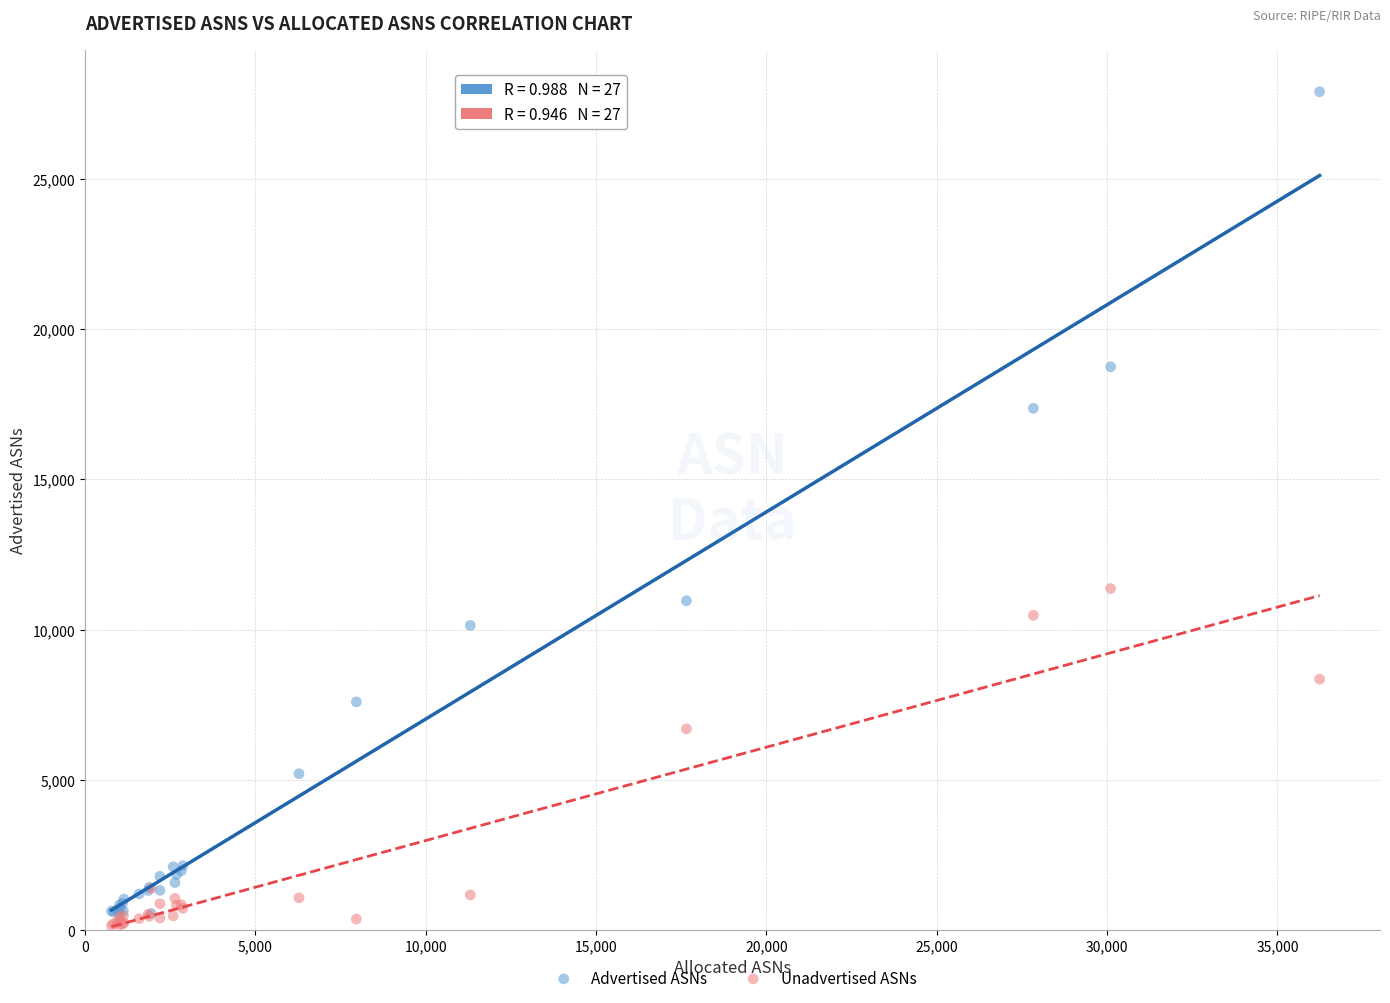

Which series contains the highest Y value?

Advertised ASNs